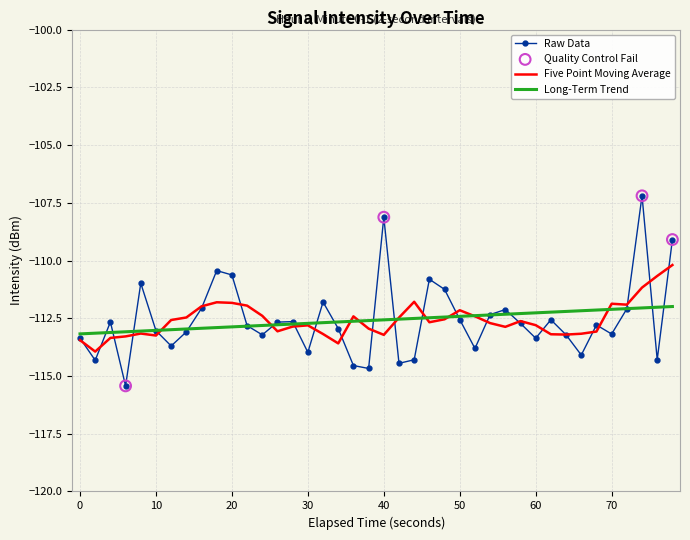

Which series has the largest range (max minus min)?

Raw Data